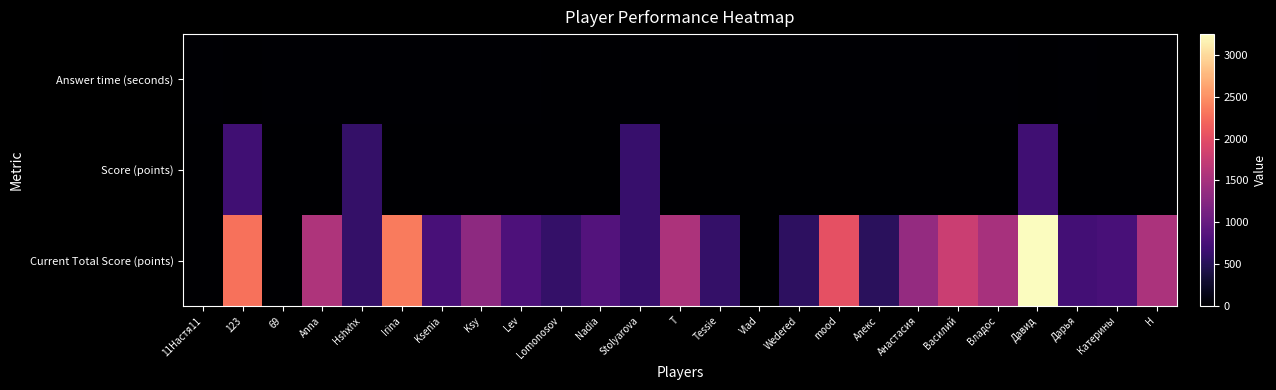

At how many categories does at least one series exceed 3126?

1